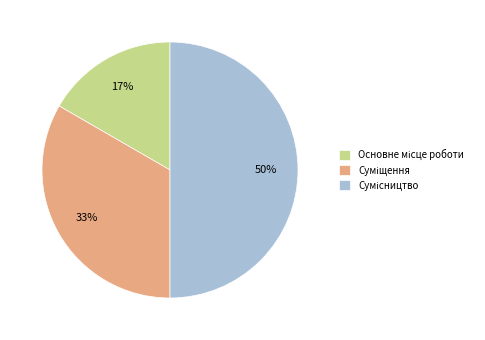

To the nearest percent, what is the average slice percentage?

33%